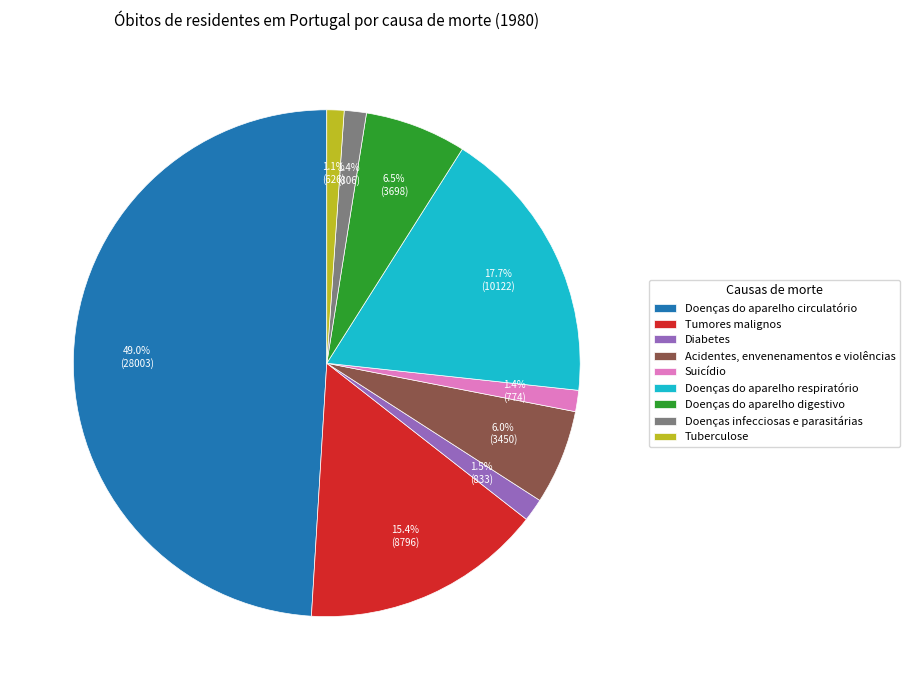

What is the ratio of the value at Tuberculose to the value at Acidentes, envenenamentos e violências?

0.2